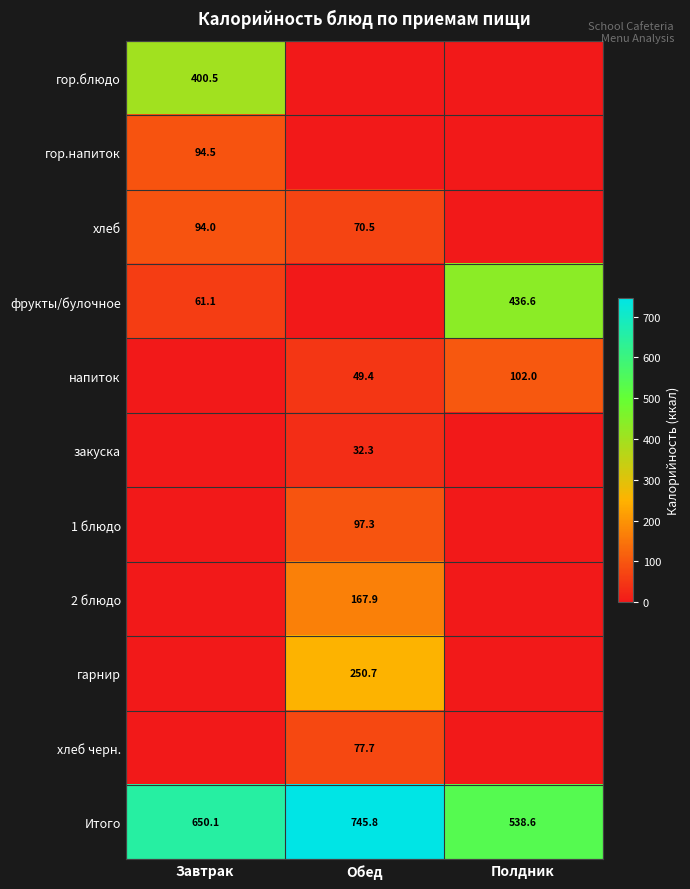

At which category is the sum across all series the highest?

Обед